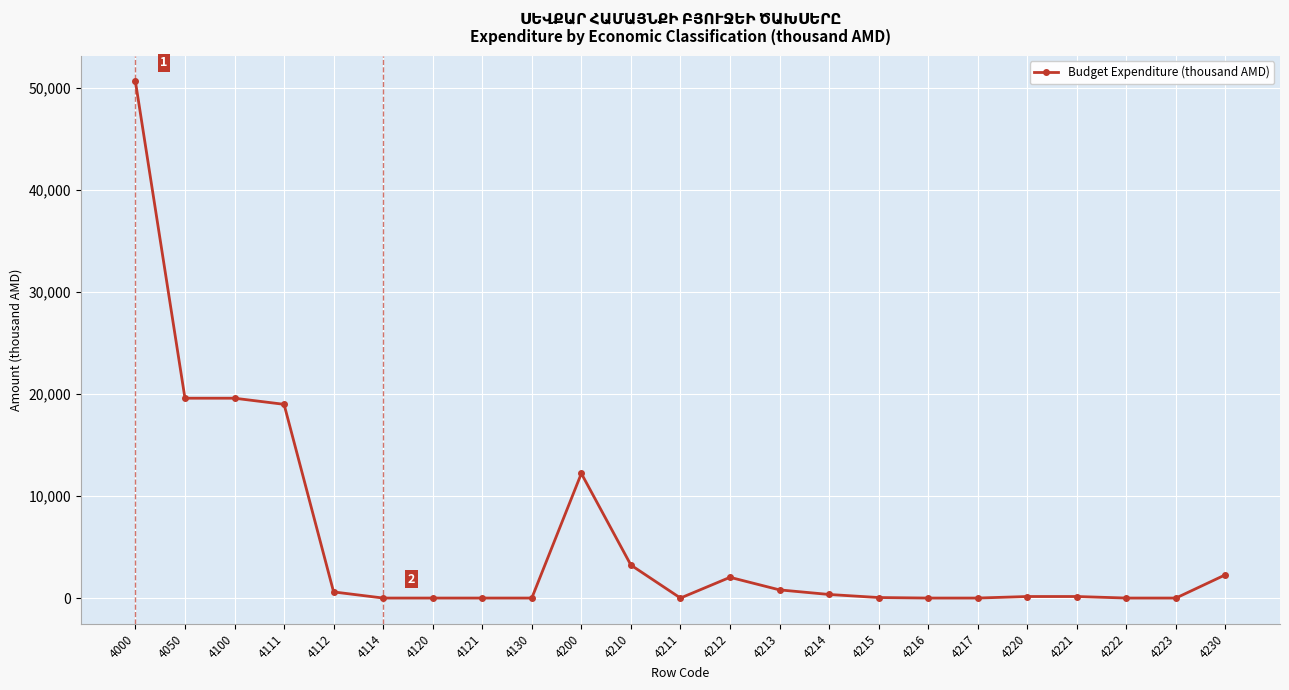

The chart shows a value of 0.0 at 4222. True or false?

True